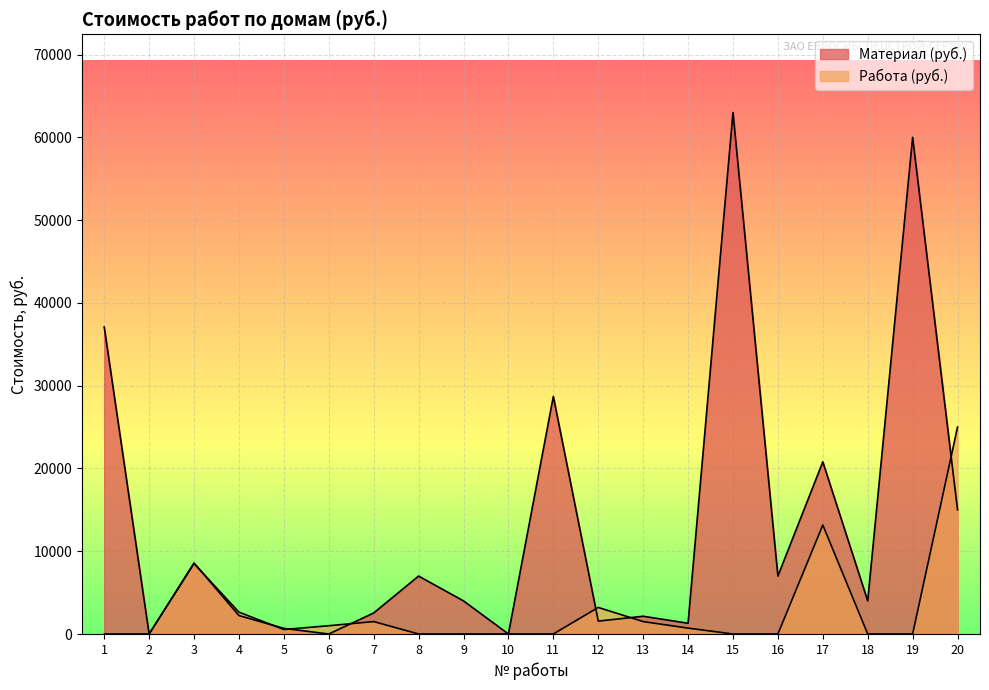

Reading left to right, transcribe all the data shown in this chart.

Материал (руб.): 37100	0	8580	2230	680	0	2540	7000	4000	0	28700	1560	2145	1300	63000	7000	20800	4000	60000	15000
Работа (руб.): 0	0	8508	2640	540	1000	1500	0	0	0	0	3210	1500	712	0	0	13166	0	0	25000